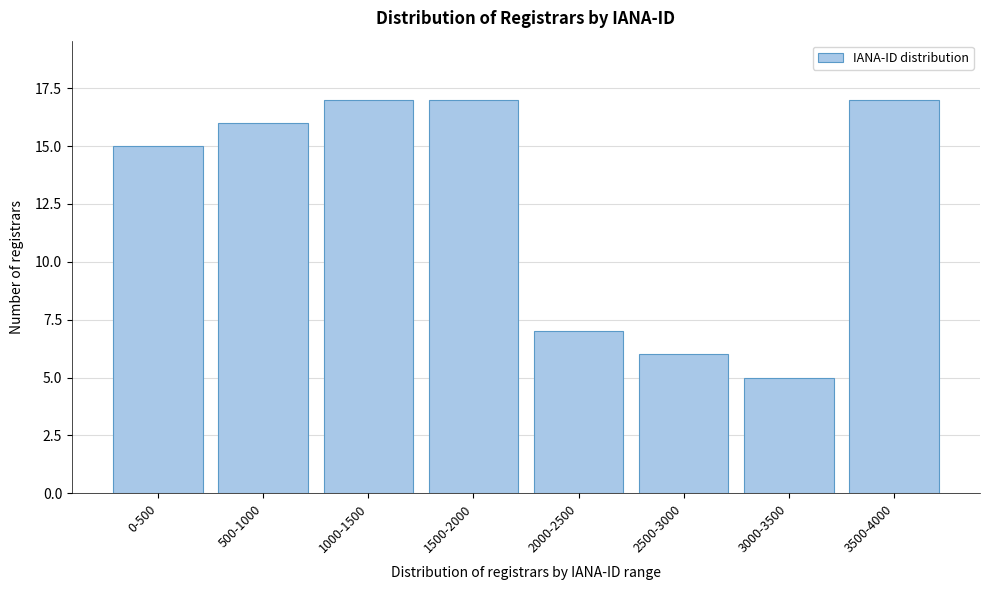

Reading left to right, extract all data points from this chart.

0-500=15	500-1000=16	1000-1500=17	1500-2000=17	2000-2500=7	2500-3000=6	3000-3500=5	3500-4000=17